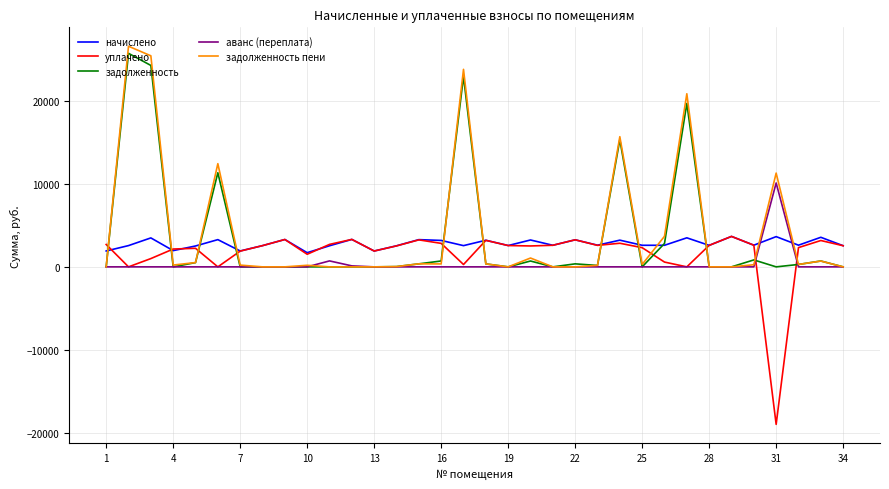

Which series has the largest range (max minus min)?

задолженность пени